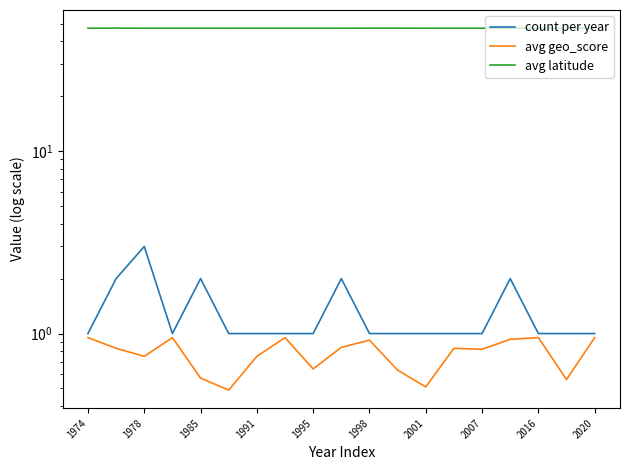

Count the number of categories in the chart.

19